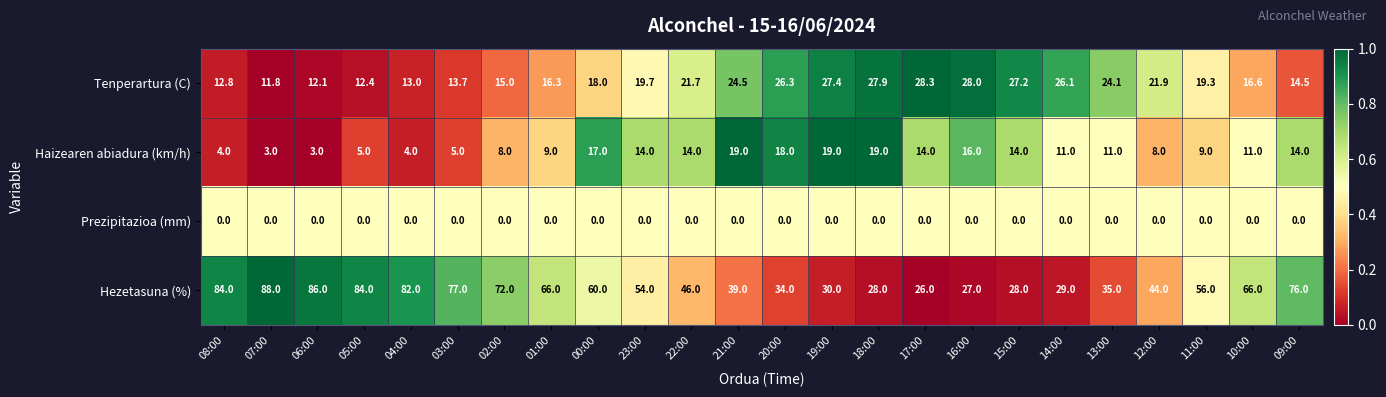

True or false: Tenperartura (C) has a value of 12.0 at 13:00.

False